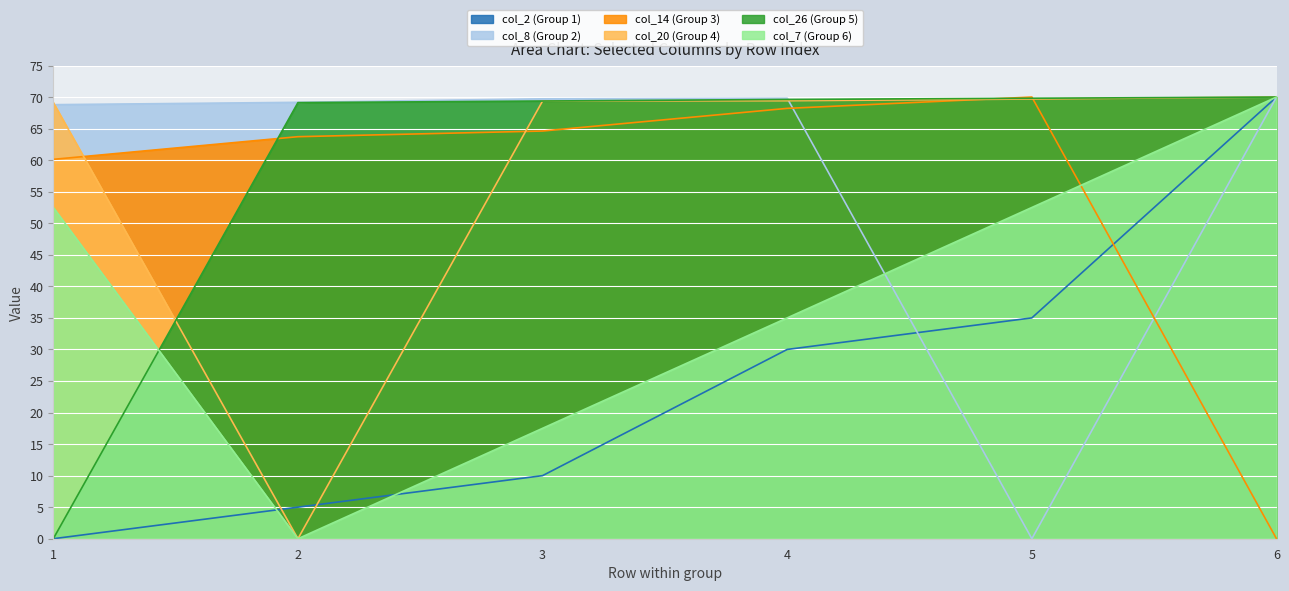

At which category does col_14 (Group 3) reach its first local peak?

5